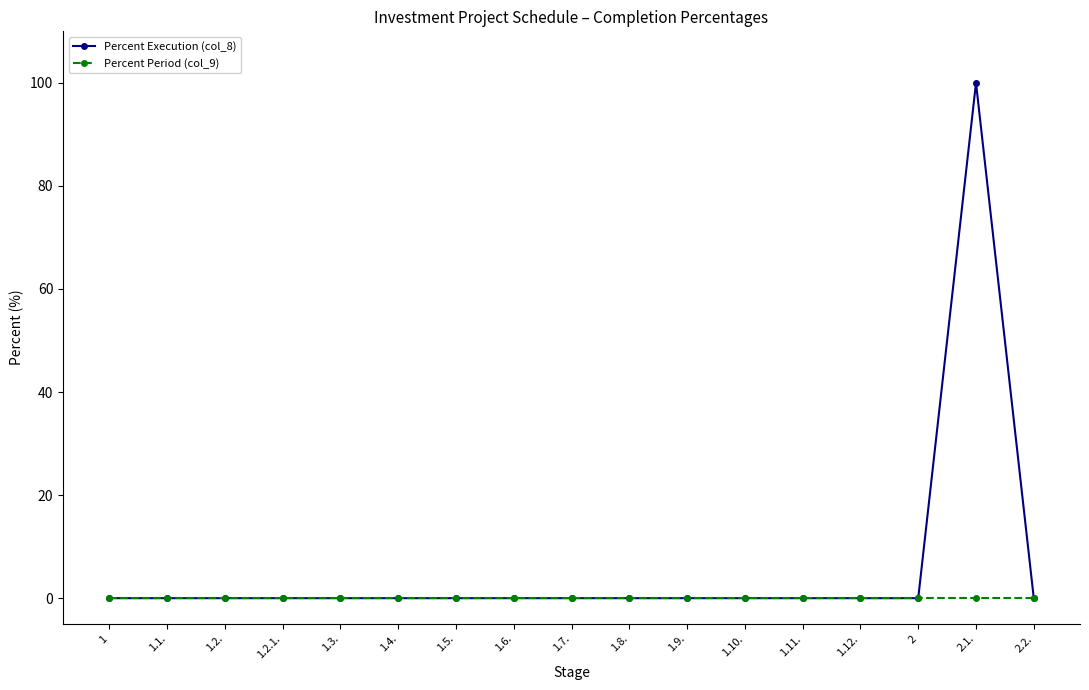

What is the label of the 9th point from the left?

1.7.